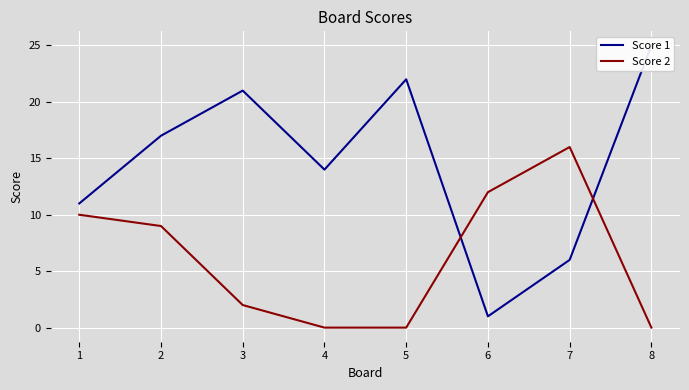

Which category has the lowest value in the Score 1 series?

6